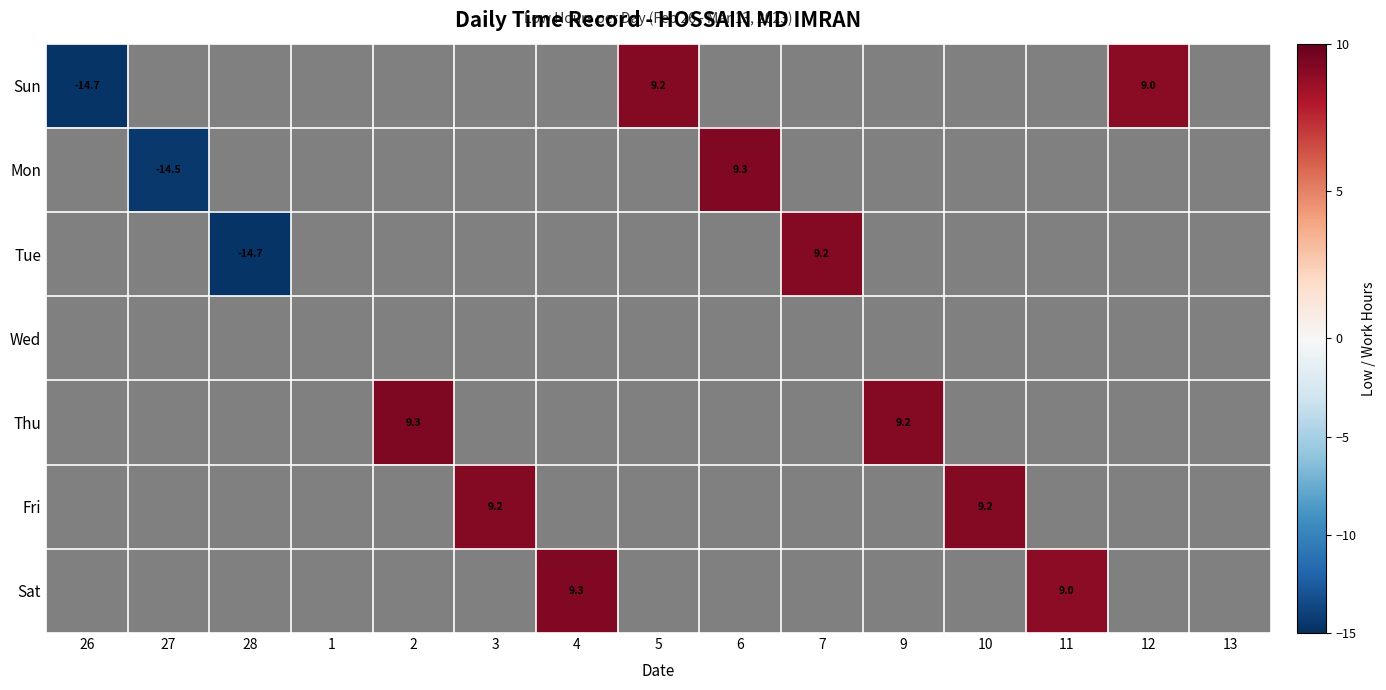

The value of Tue at 28 is -4.5. True or false?

False